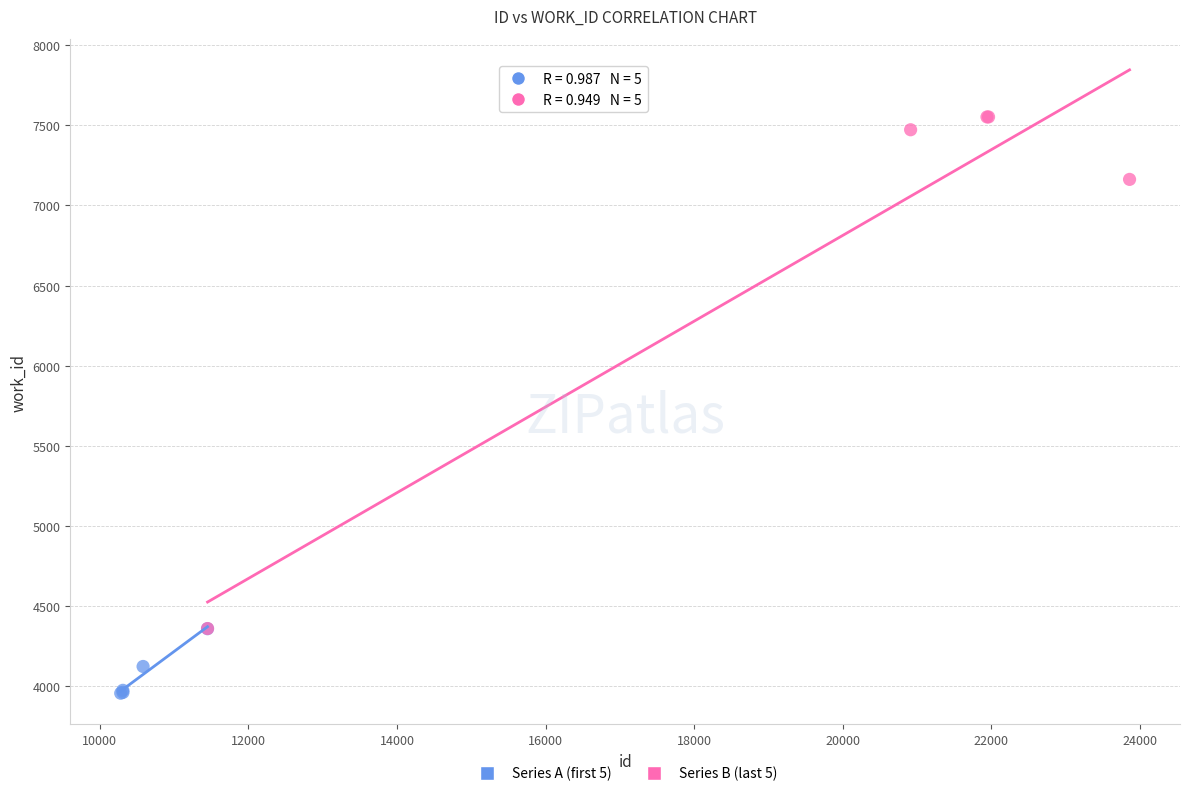

Which series contains the lowest Y value?

Series A (first 5)